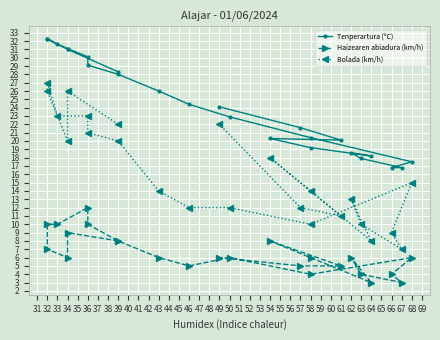

True or false: Bolada (km/h) has more than 2 interior local peaks.

True